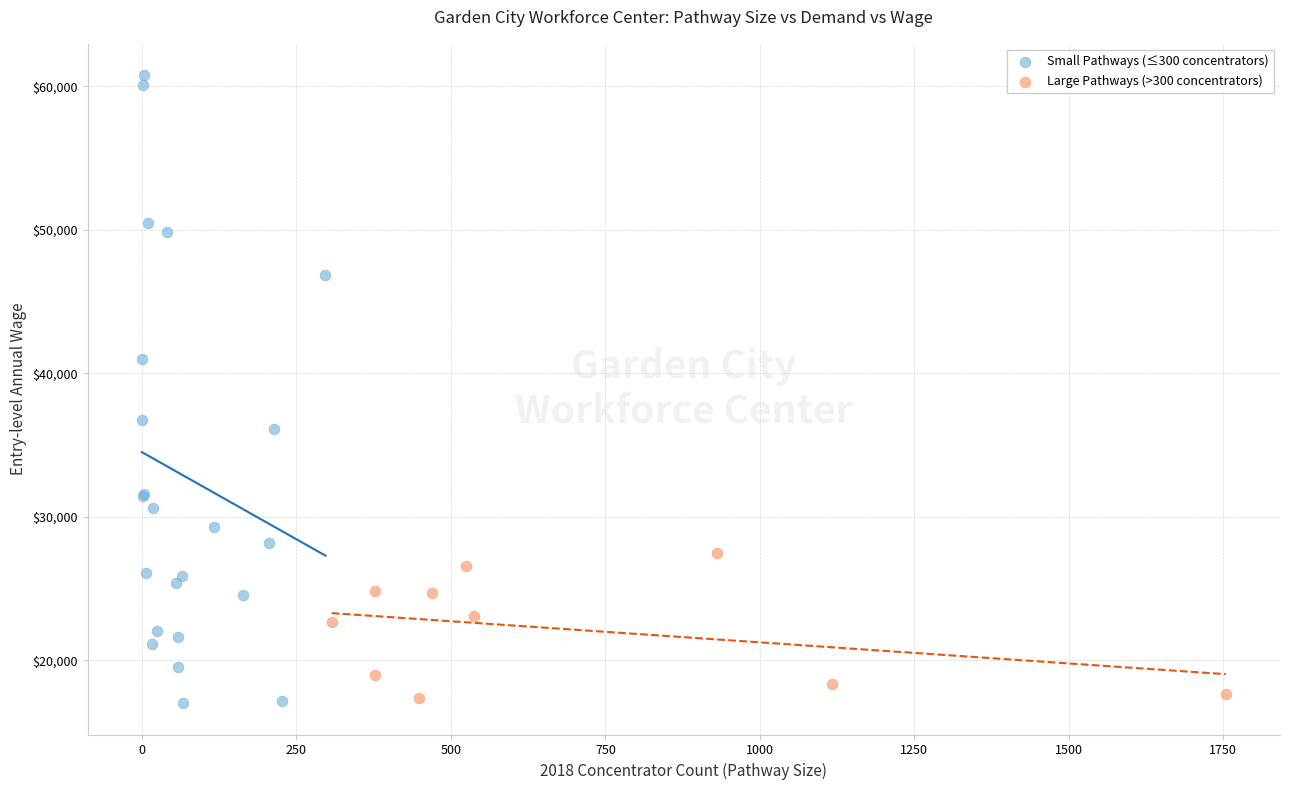

Which series contains the highest Y value?

Small Pathways (≤300 concentrators)